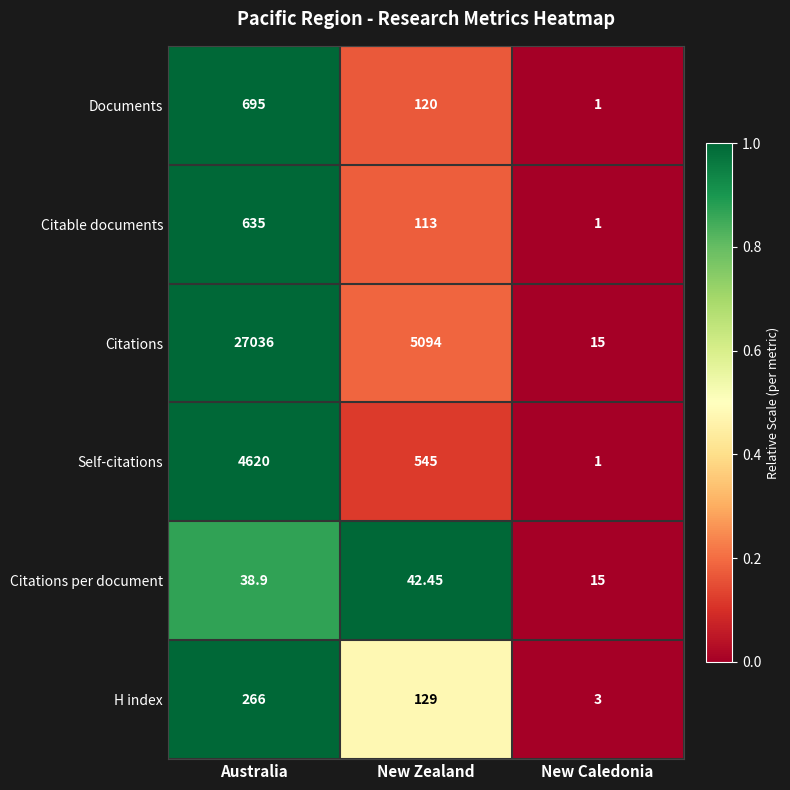

Rank the series by their maximum value, from lowest to highest.

Citations per document, H index, Citable documents, Documents, Self-citations, Citations